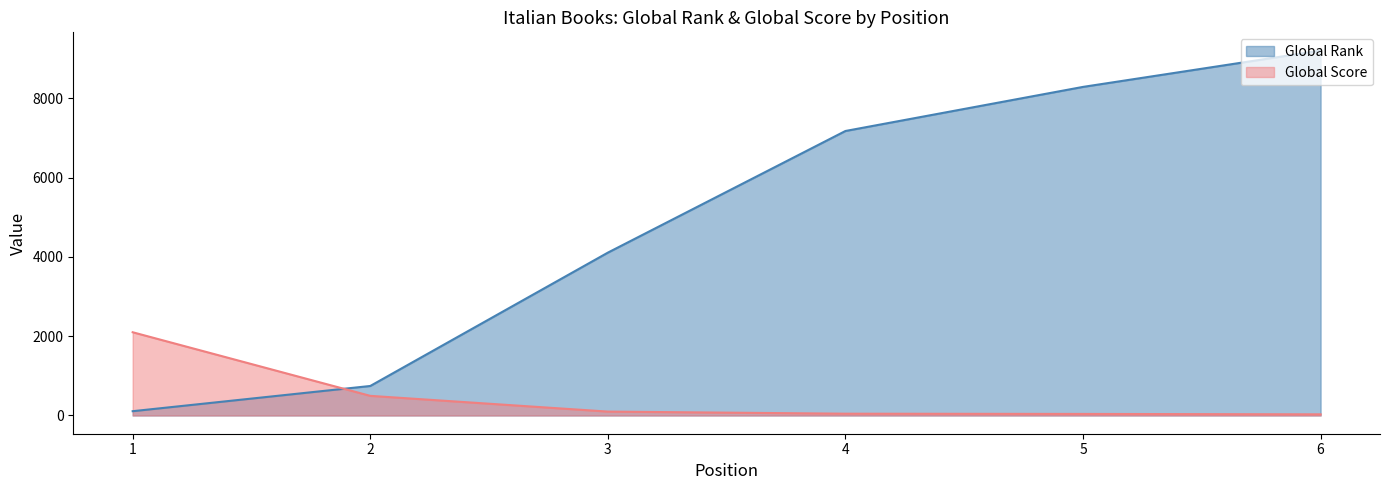

At how many categories does at least one series exceed 6974?

3